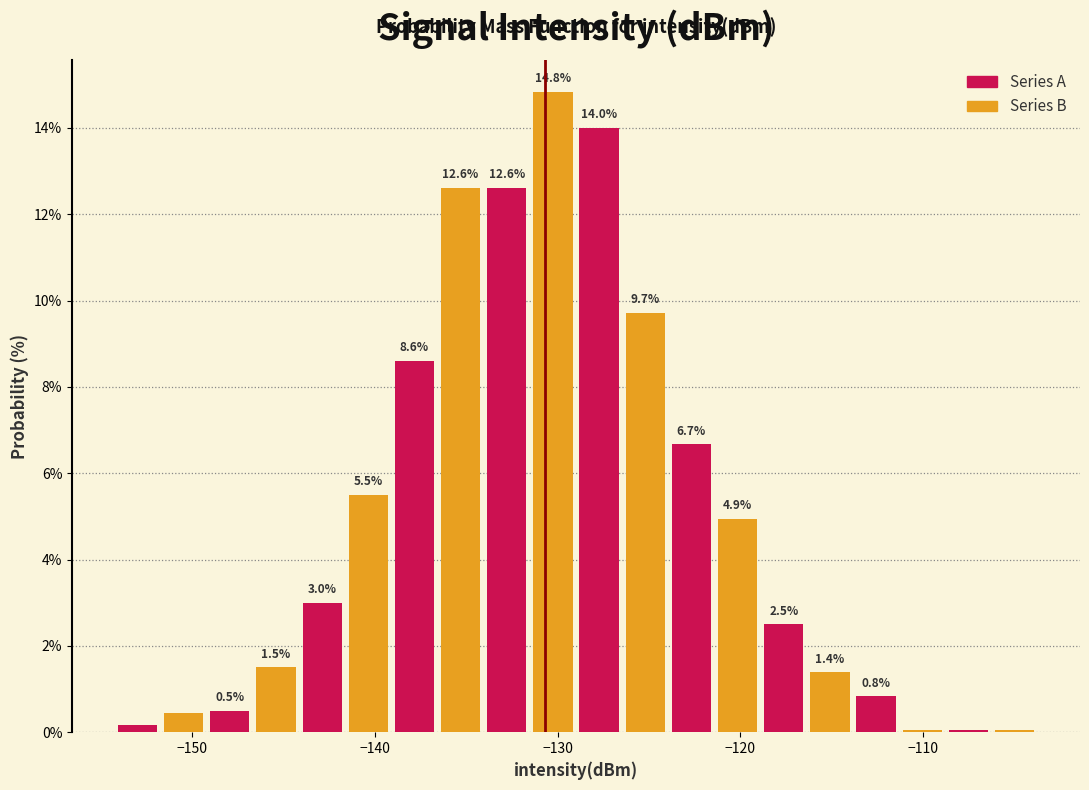

Read against the x-axis, roughly where is the centre of the tallest bar?

-130